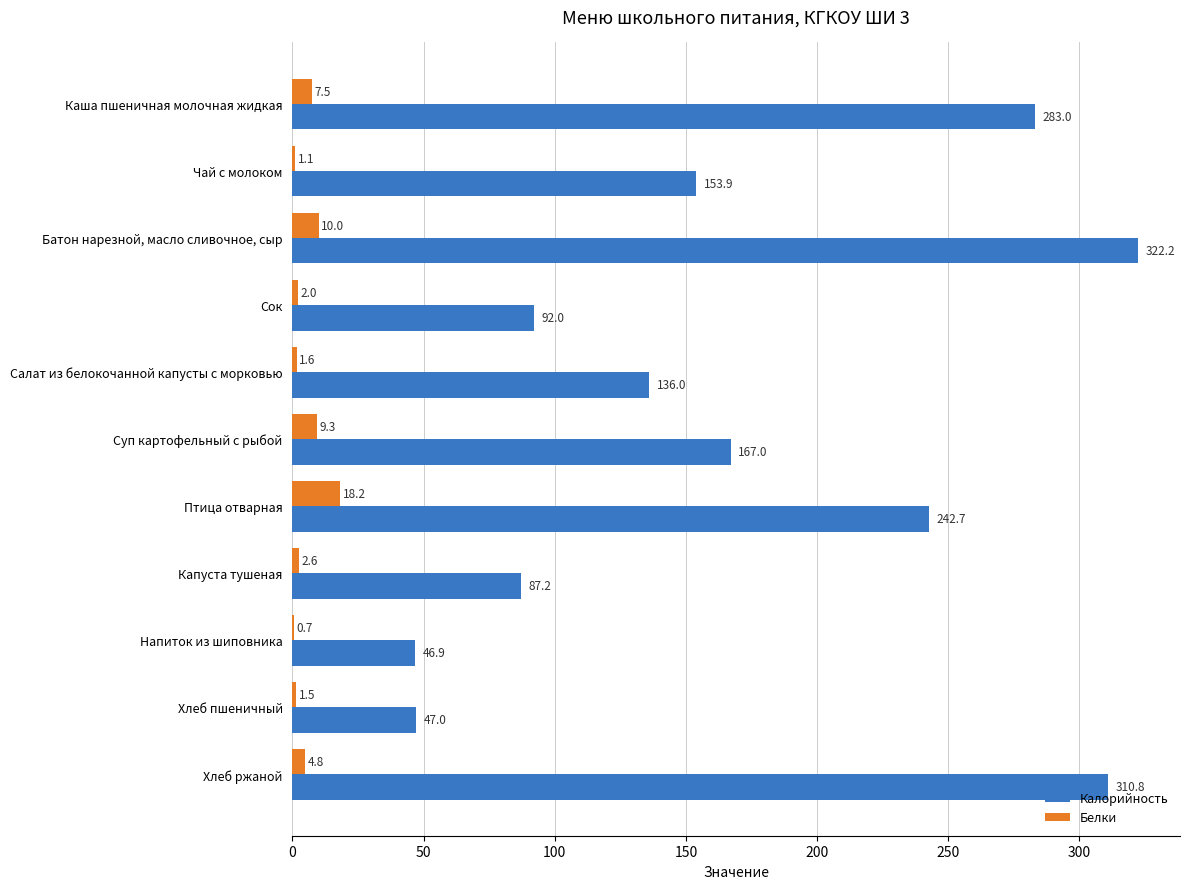

Which series has the largest range (max minus min)?

Калорийность